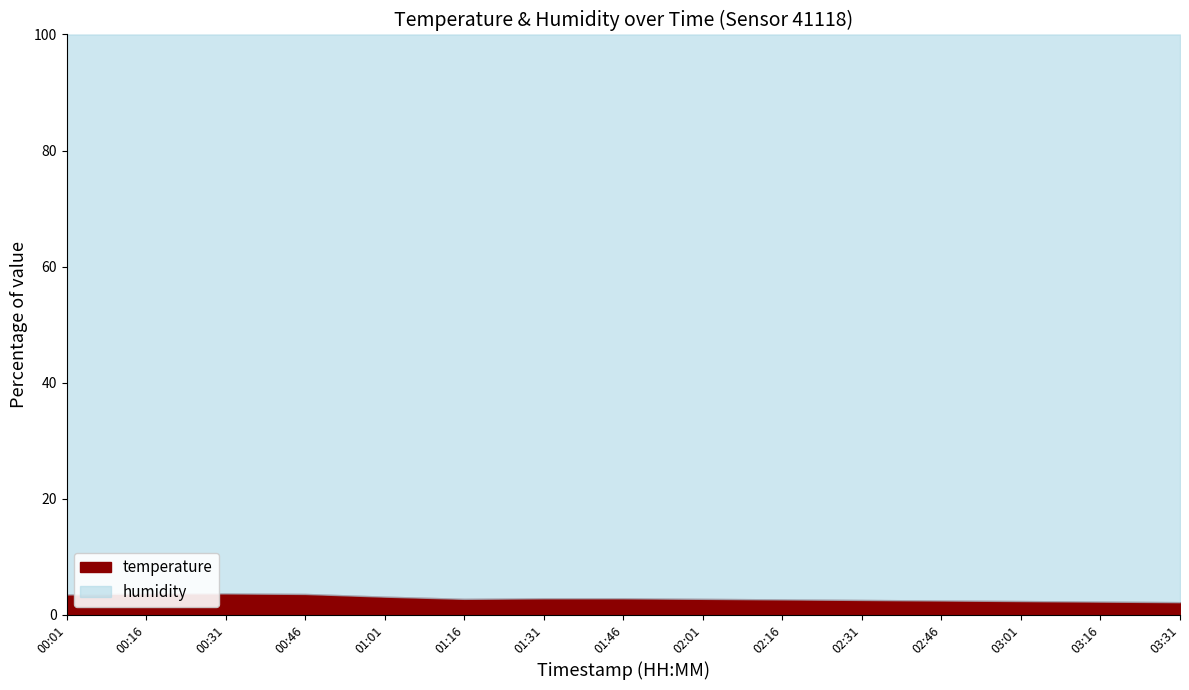

What is the change in value from 00:31 to 01:01?

-0.6